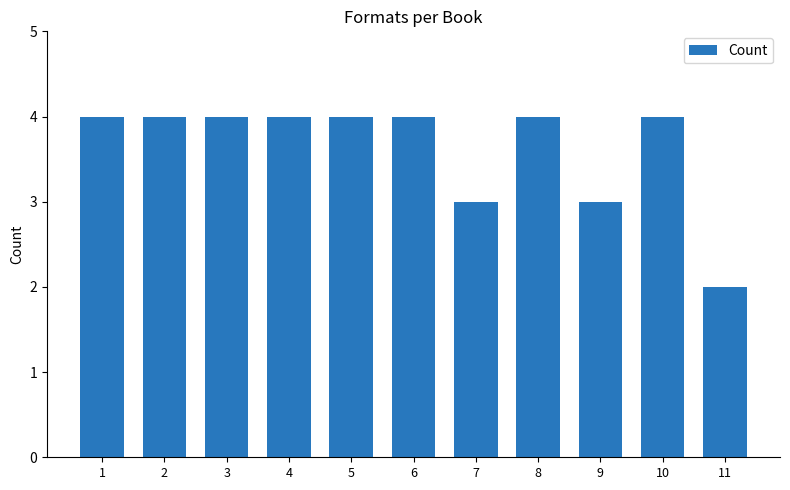

How many data points does each series have?

11